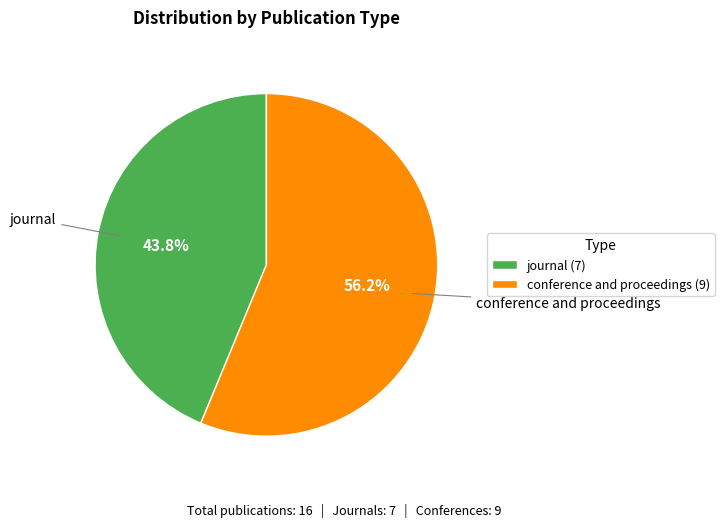

Which category has the biggest portion of the pie?

conference and proceedings (9)